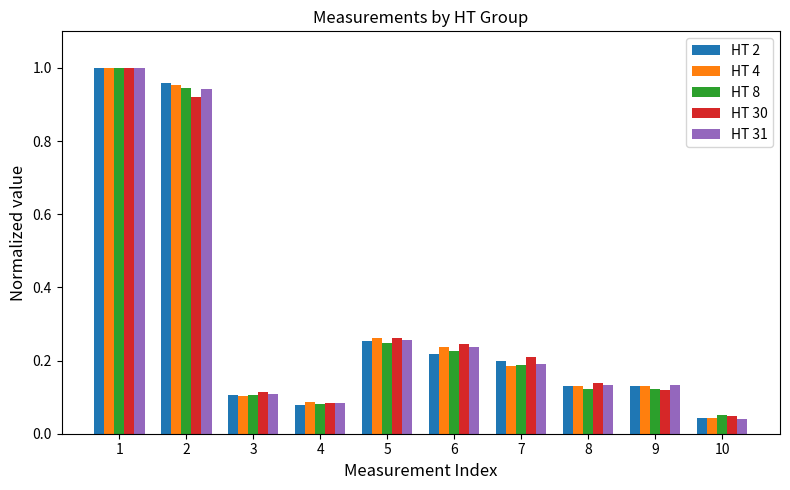

At which label is HT 4 closest to 0?

10